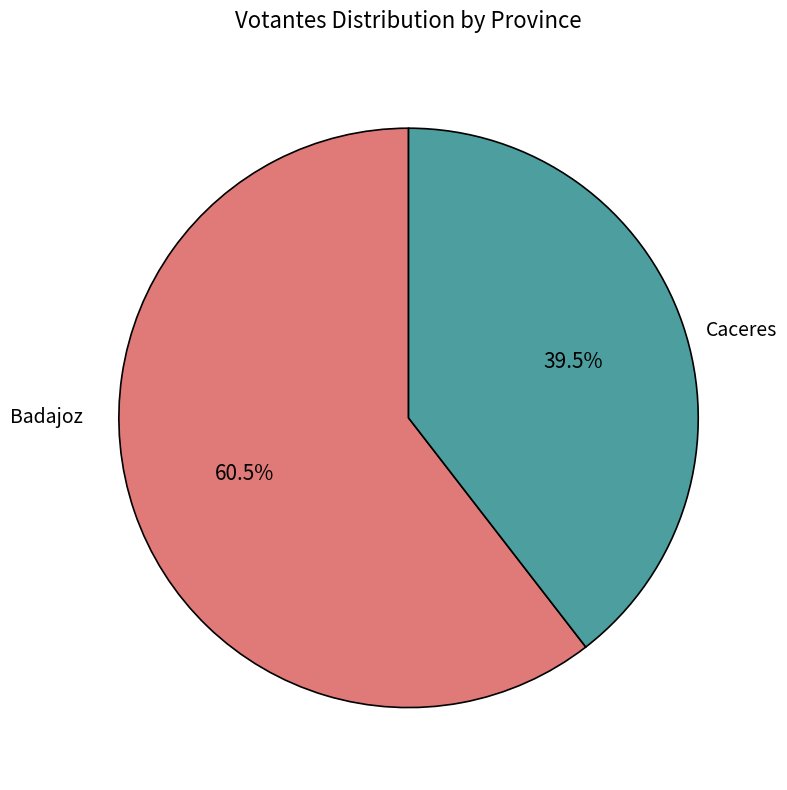

Which has a higher value, Caceres or Badajoz?

Badajoz